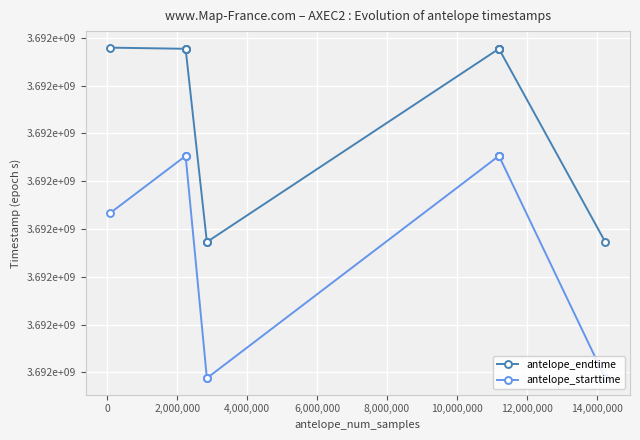

What are all the series names shown in the legend?

antelope_endtime, antelope_starttime